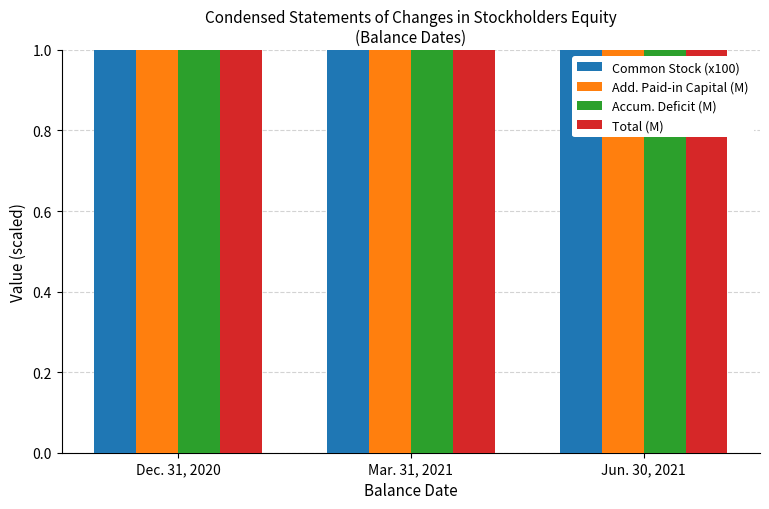

Rank the series by their maximum value, from lowest to highest.

Accum. Deficit (M), Total (M), Add. Paid-in Capital (M), Common Stock (x100)